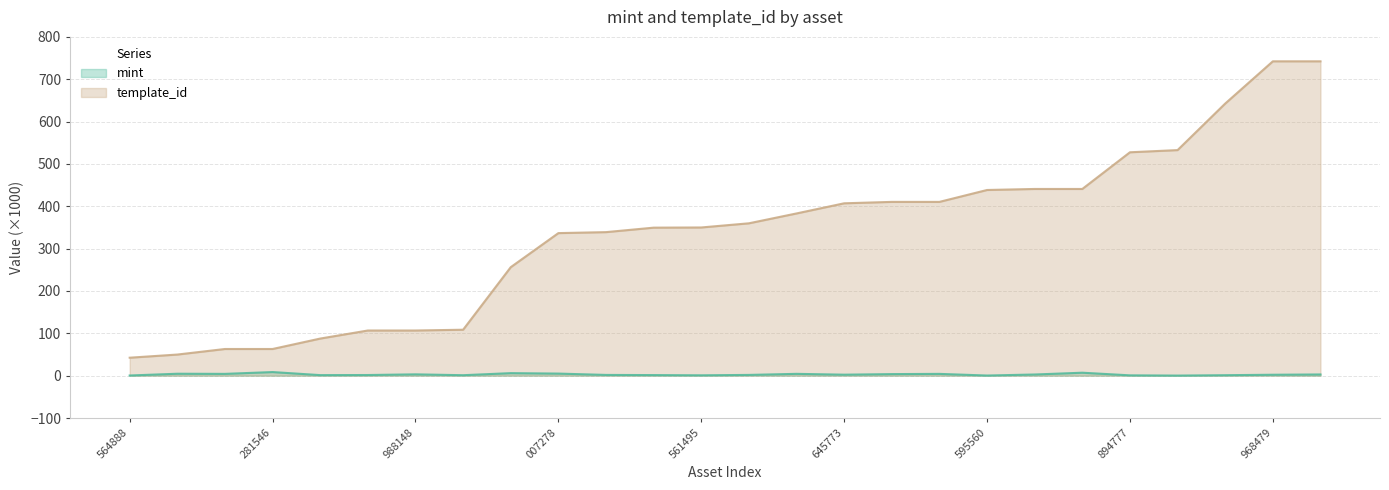

What is the spread (max minus min) of values at 988148?

103.5